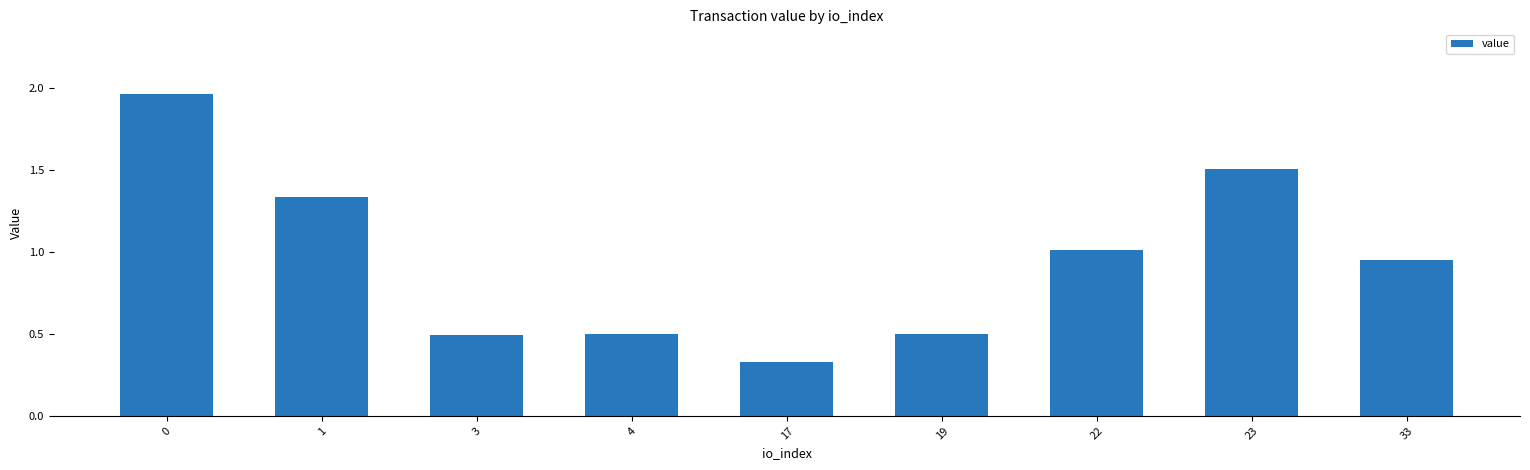

What is the value of the 8th bar from the left?

1.5